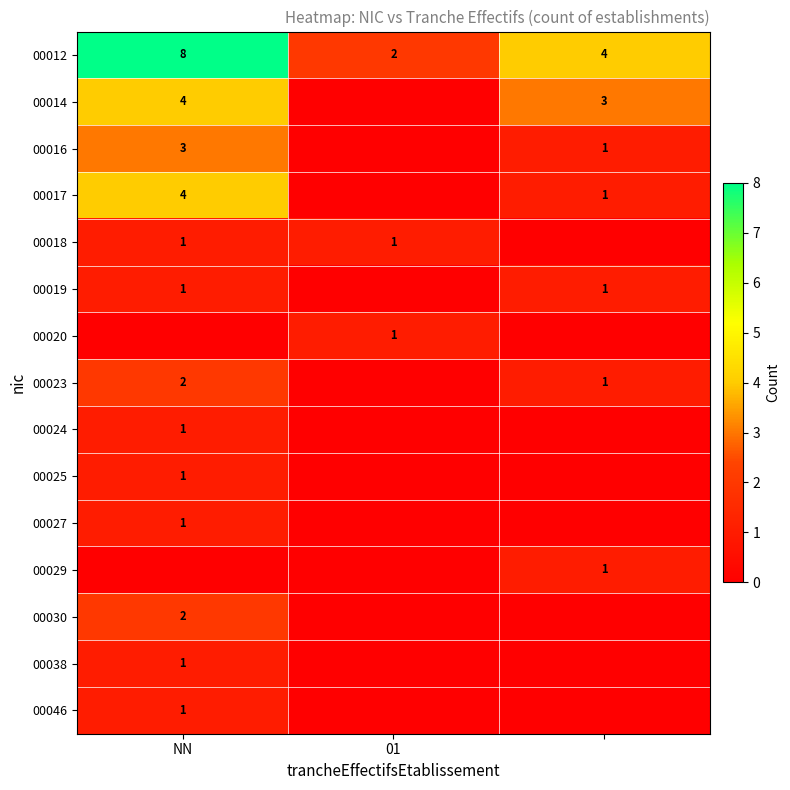

Is it true that 00019 equals 1 at NN?

True